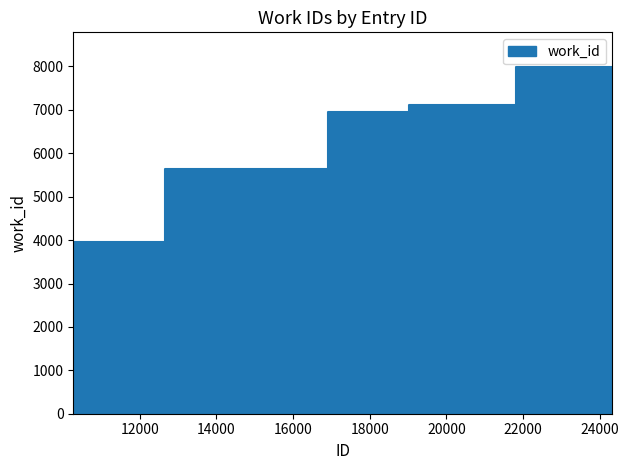

At which label does the data first exceed 6957?

19307